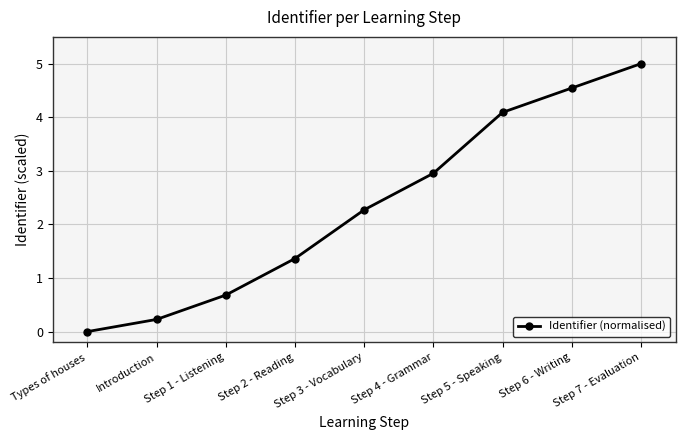

Which category has the lowest value across all series?

Types of houses